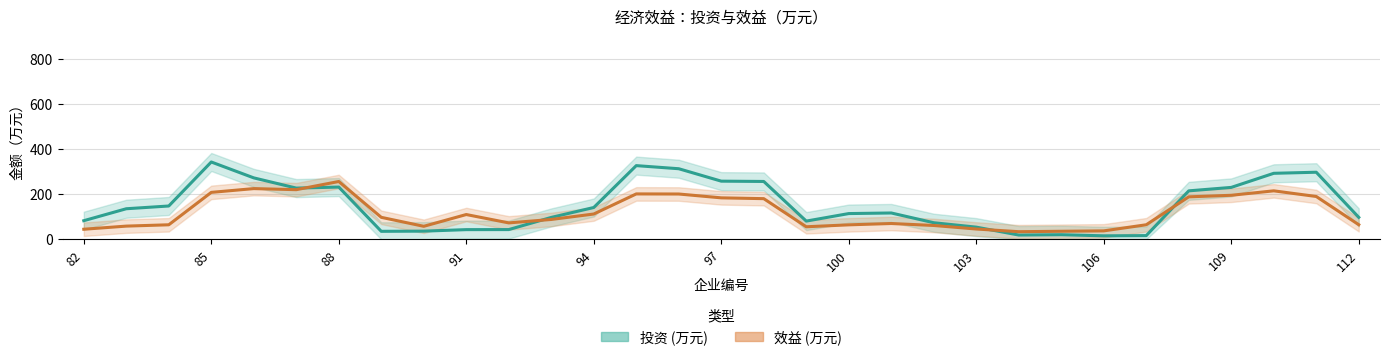

After their last crossing, which series has the higher values: 投资 (万元) or 效益 (万元)?

投资 (万元)